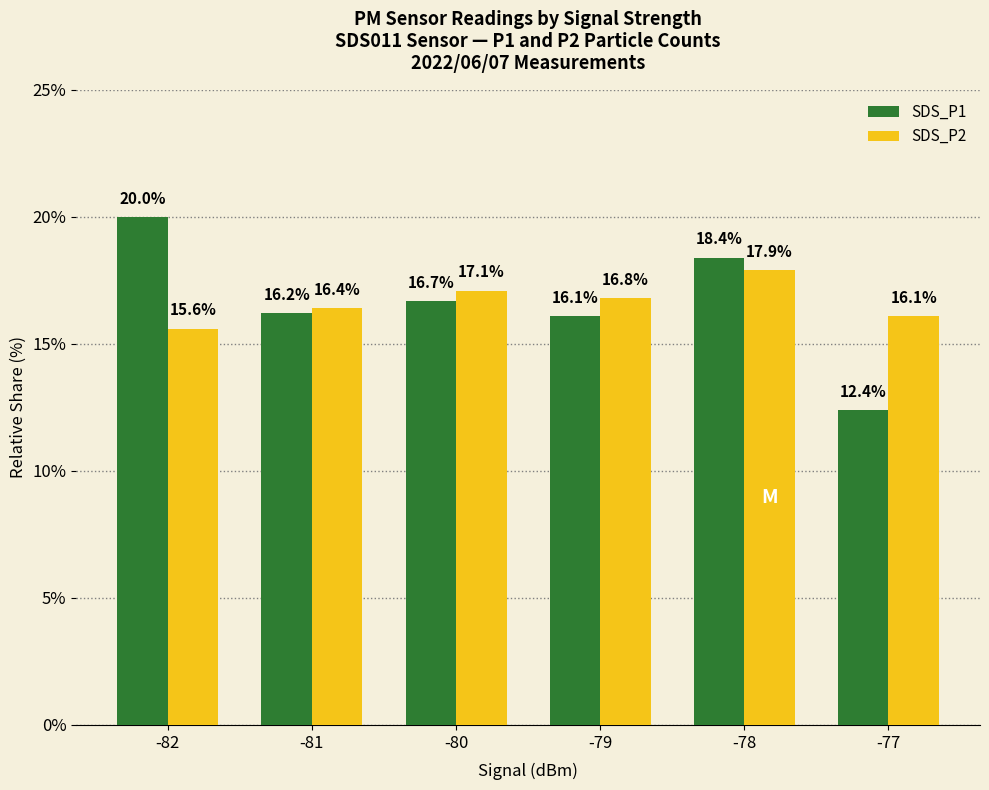

Between -82 and -80, which series saw the biggest shift?

SDS_P1